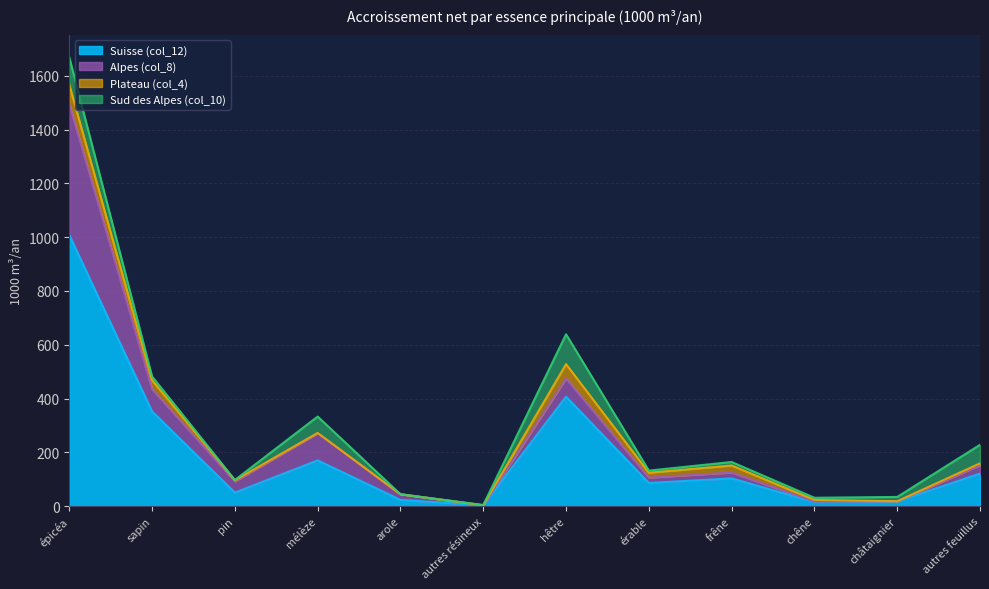

At pin, list the series in order from largest to smallest.

Suisse (col_12), Alpes (col_8), Plateau (col_4), Sud des Alpes (col_10)